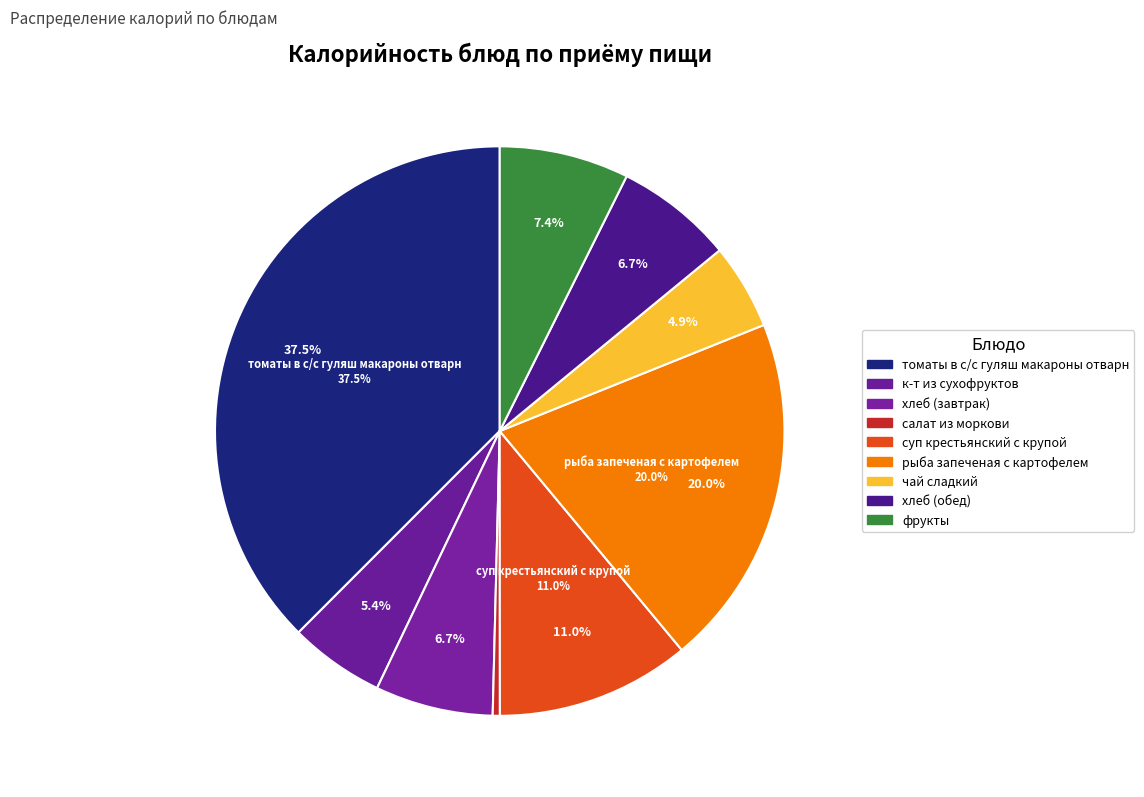

Does чай сладкий represent more than half of the total?

No